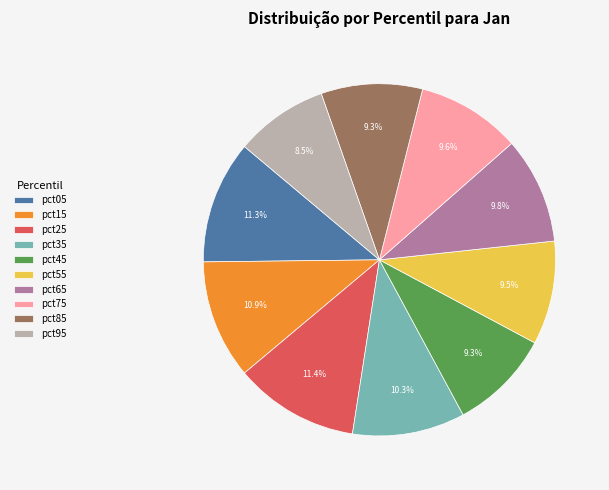

Which category has the smallest portion of the pie?

pct95